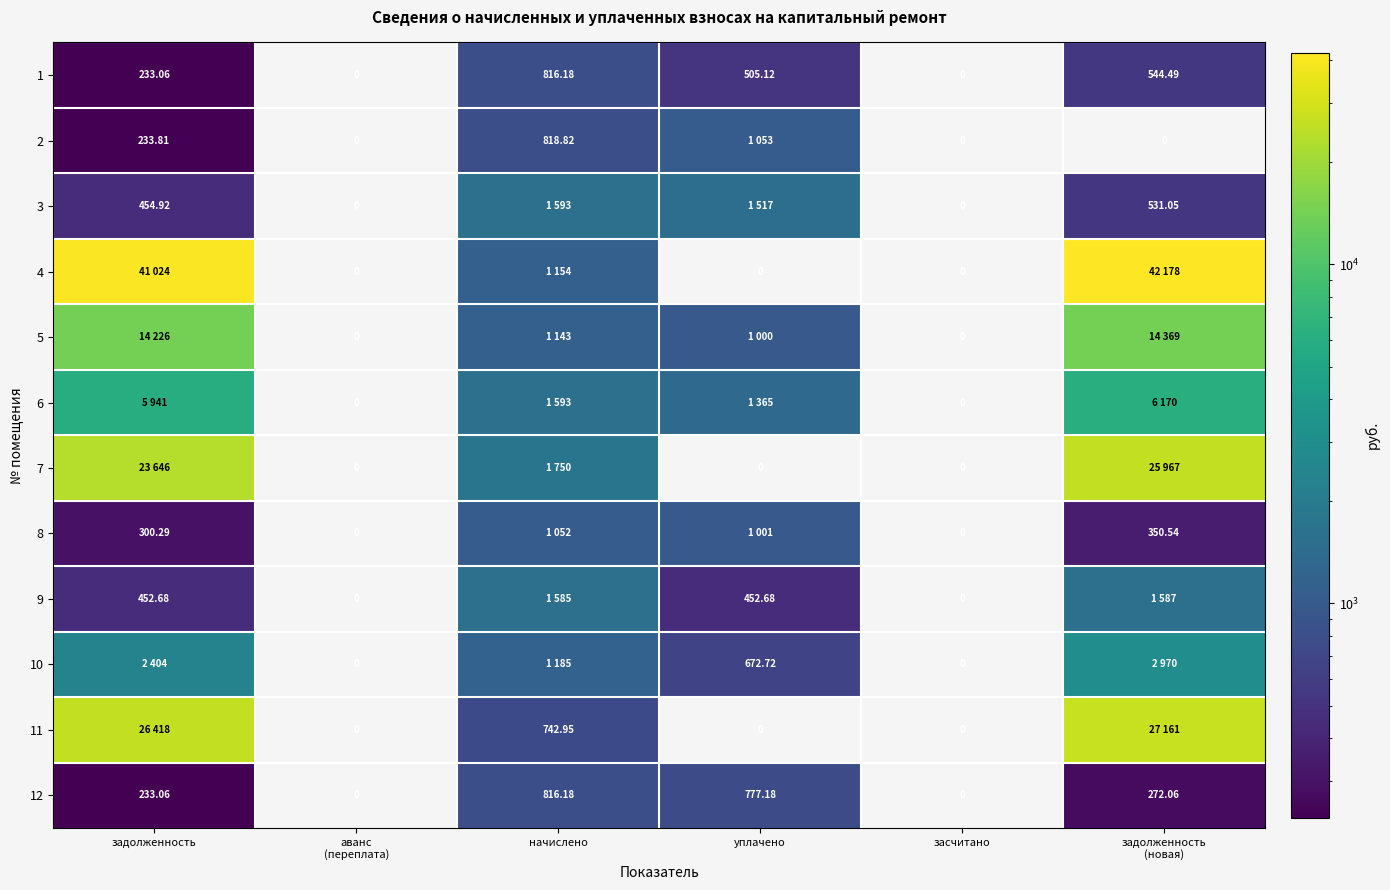

At which category is the sum across all series the highest?

задолженность
(новая)